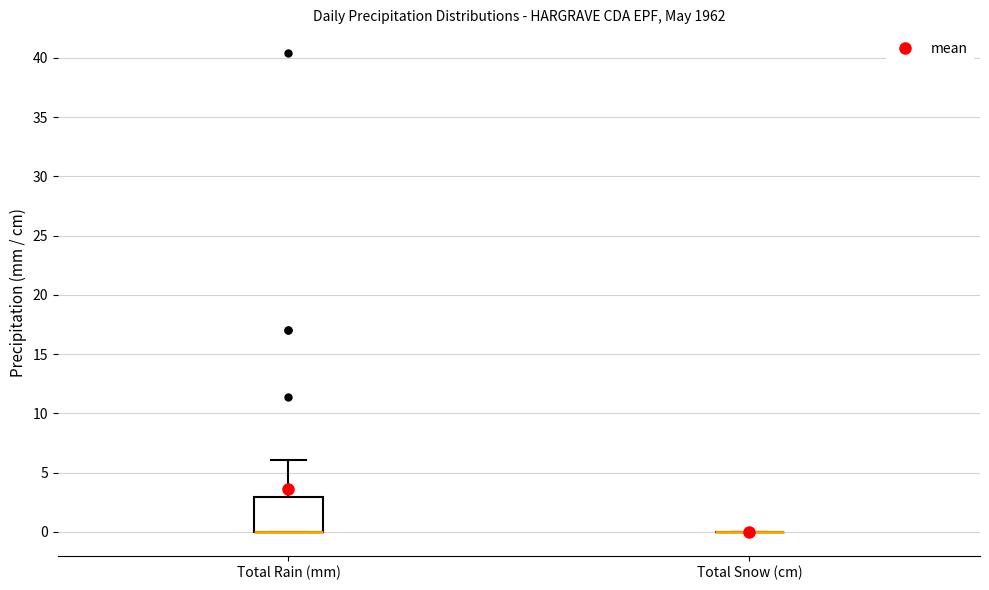

Reading left to right, transcribe this box plot: for each box, give where its median line is, the range the box spans, and where its two whiskers end, as read against the y-axis. The values are not printed on the chart, so give them approximately, as read against the axis.

Total Rain (mm): median 0 (drawn on the box's lower edge), box 0 to 3, whiskers 0 to 6
Total Snow (cm): box collapsed to a line at 0, whiskers 0 to 0